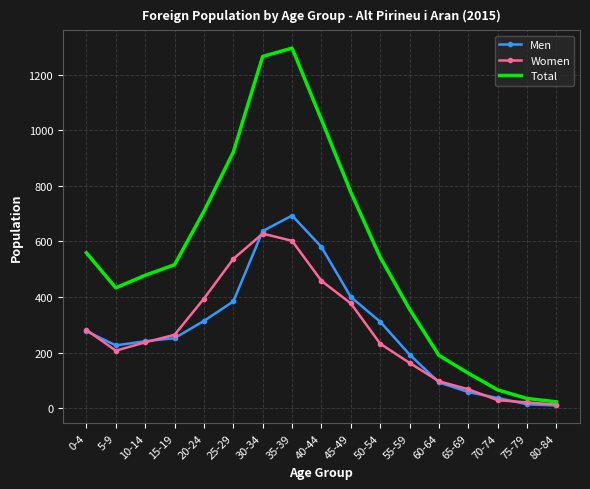

Which category has the highest value in the Total series?

35-39